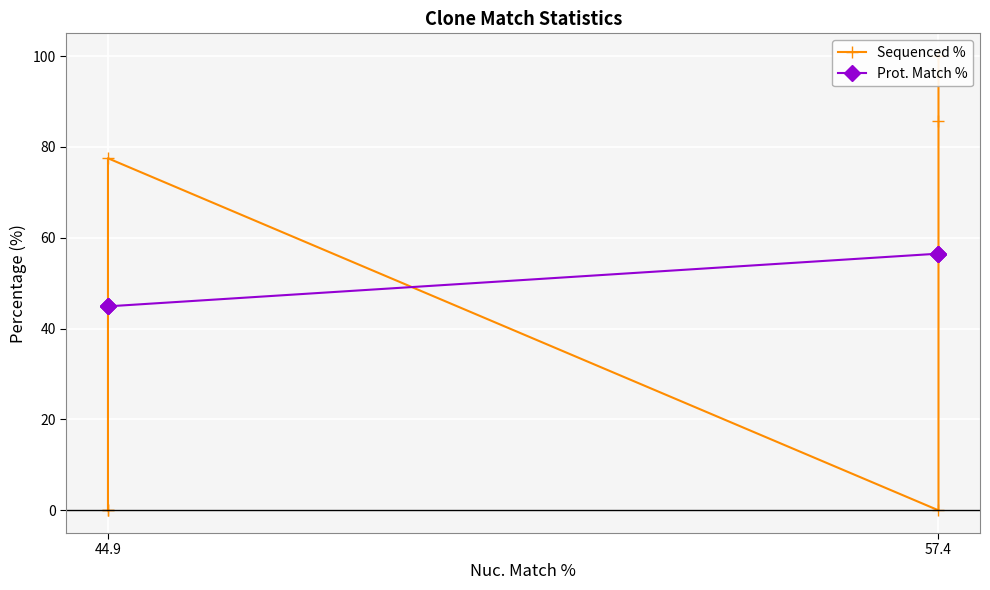

What is the highest value of the Prot. Match % series?

56.5